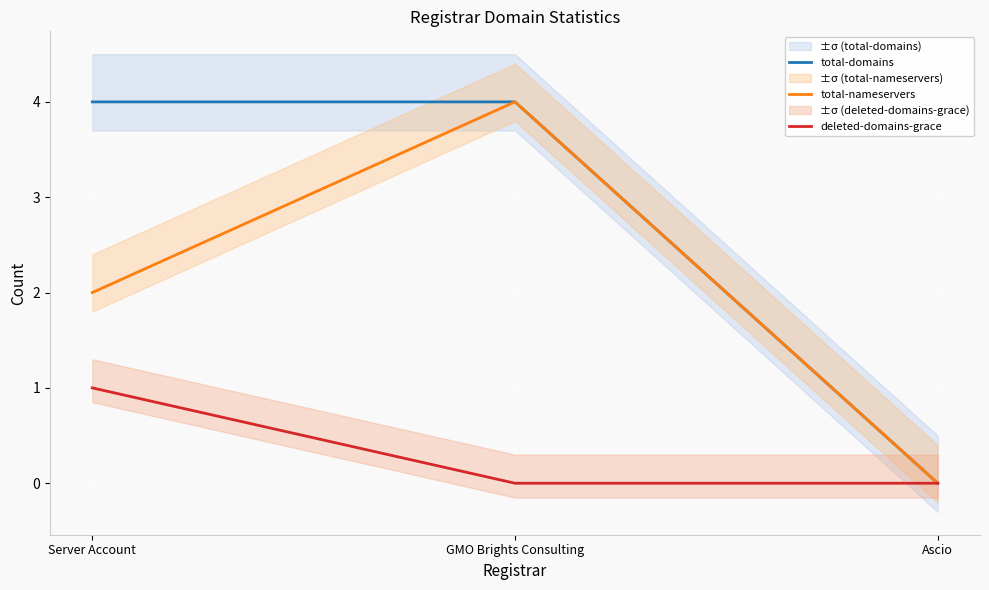

Count the total-domains values in the range 0 to 4.

3